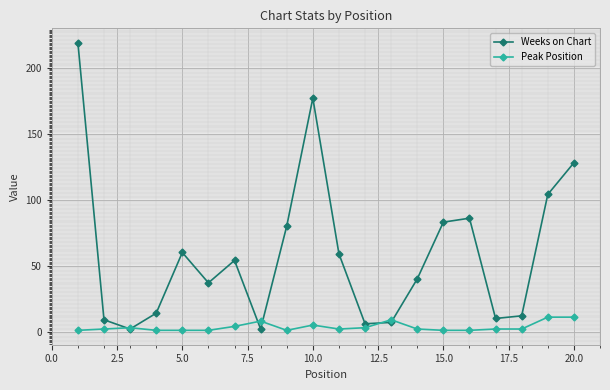

At how many categories does at least one series exceed 18?

12